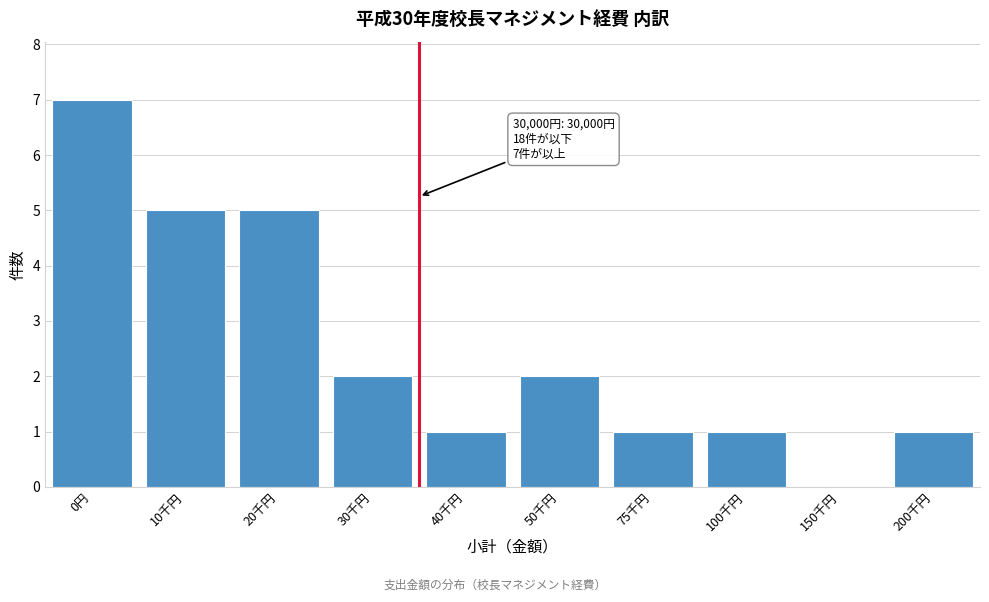

Reading left to right, what are all the values shown in this chart?

0円=7	10千円=5	20千円=5	30千円=2	40千円=1	50千円=2	75千円=1	100千円=1	150千円=0	200千円=1